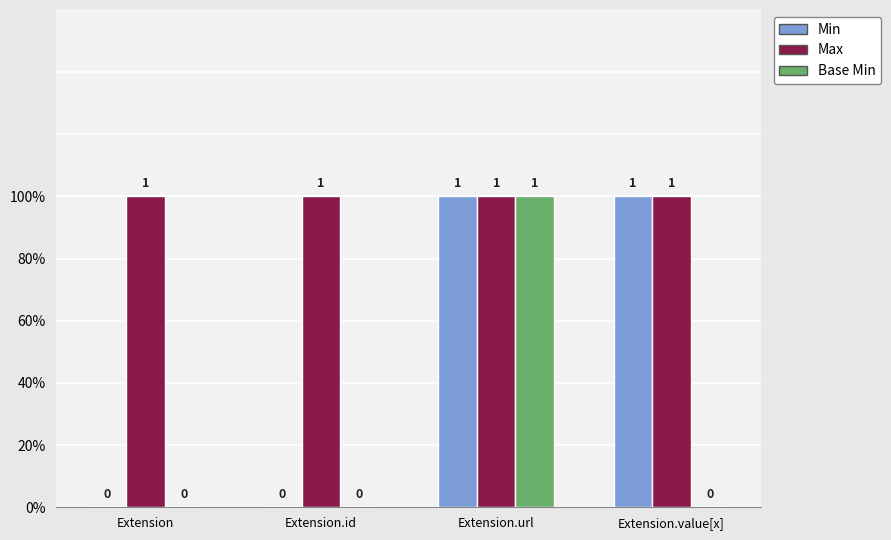

Which has a higher value, Extension.value[x] or Extension?

Extension.value[x]